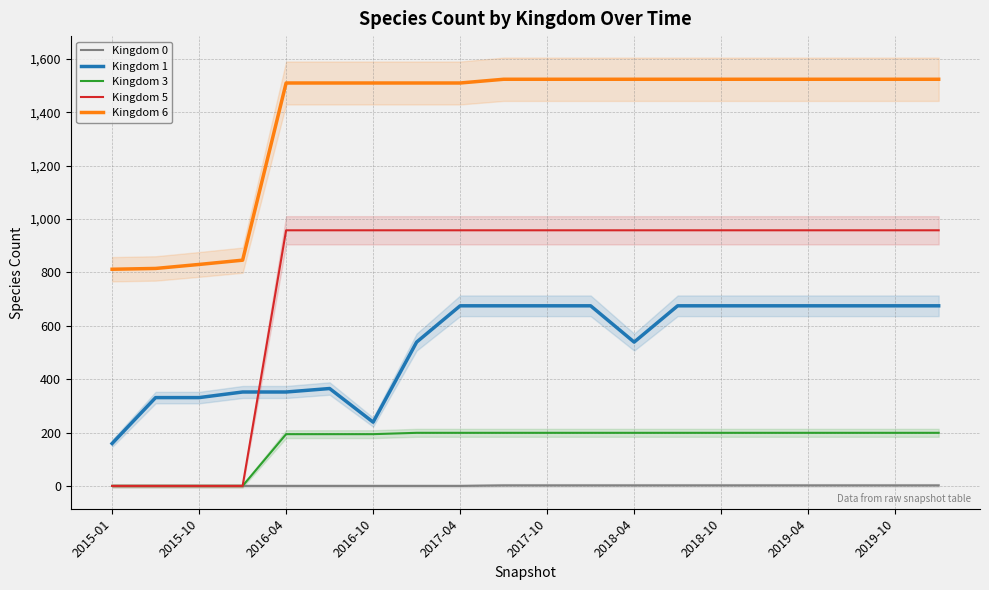

What is the difference between the second highest and second lowest values in the Kingdom 3 series?

199